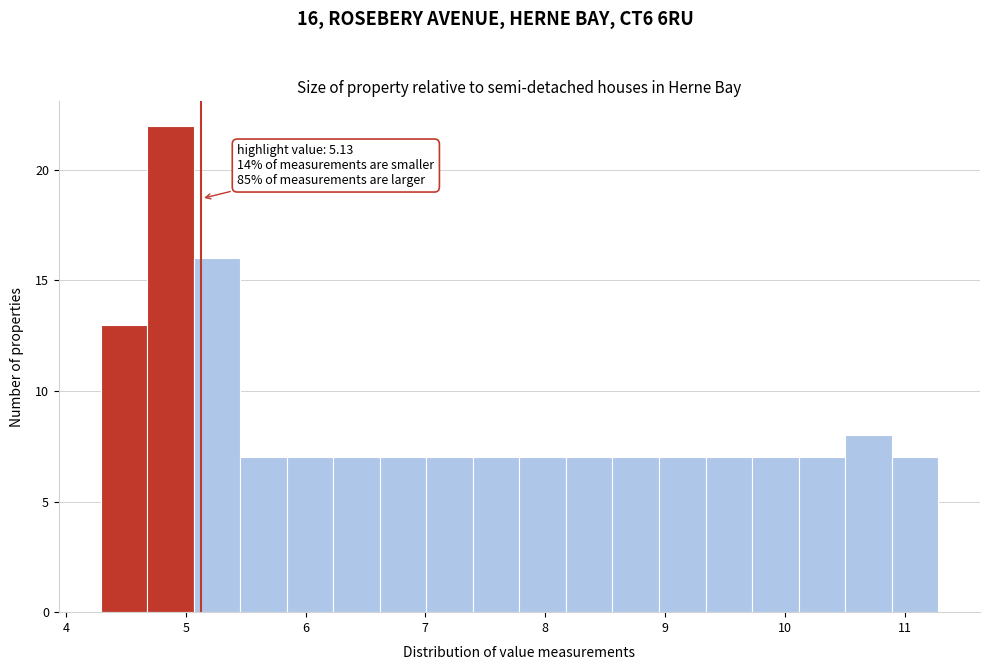

Read against the x-axis, roughly where is the centre of the tallest bar?

4.9